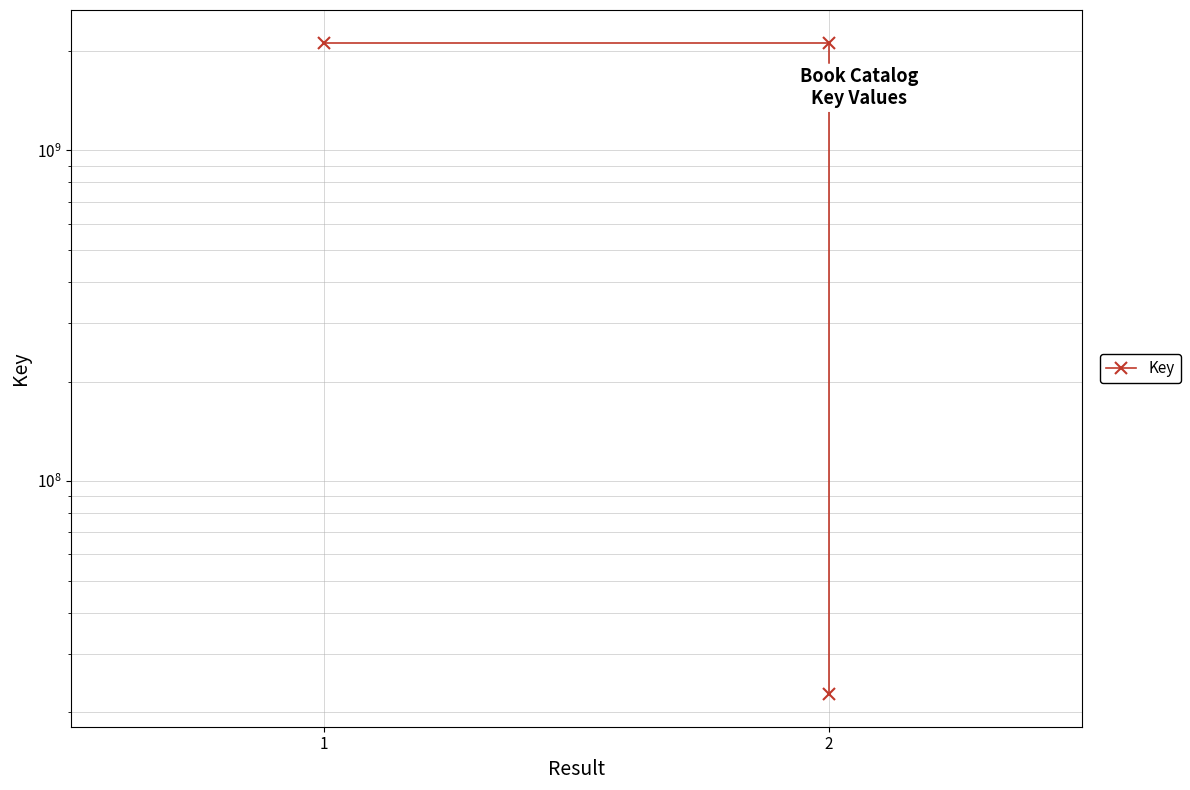

What is the difference between the second highest and minimum values?

2097063654